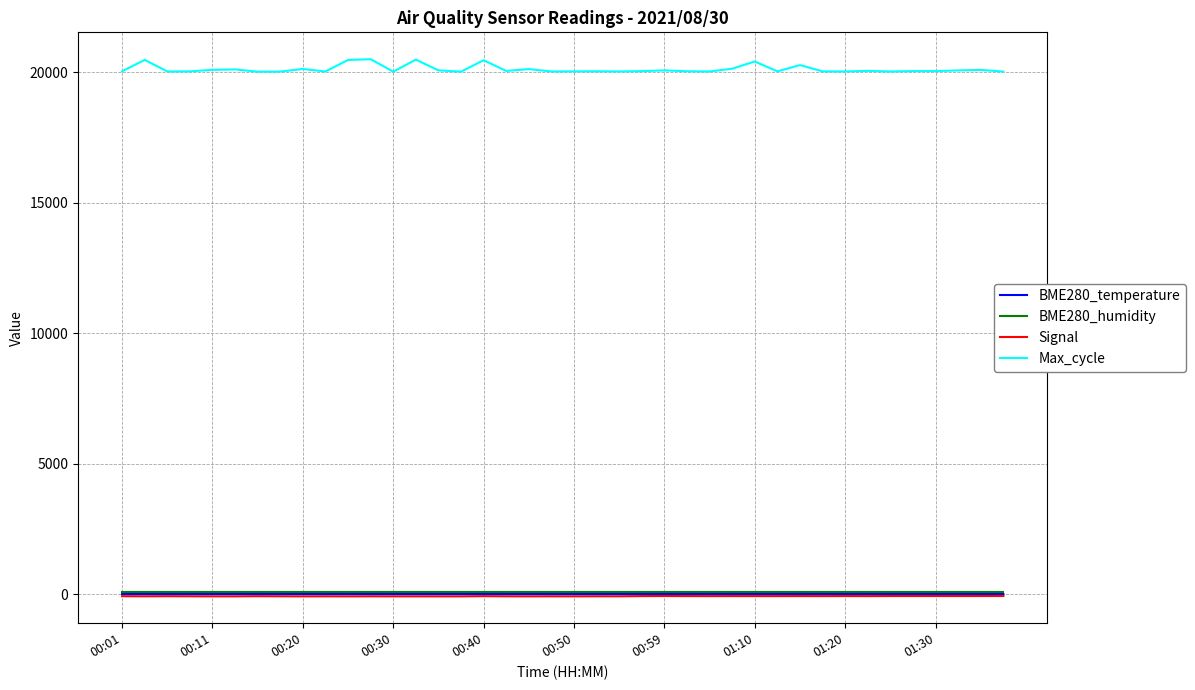

What are all the series names shown in the legend?

BME280_temperature, BME280_humidity, Signal, Max_cycle